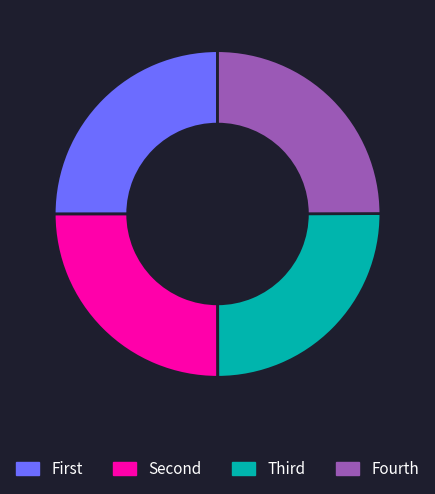

How many segments does this pie chart have?

4